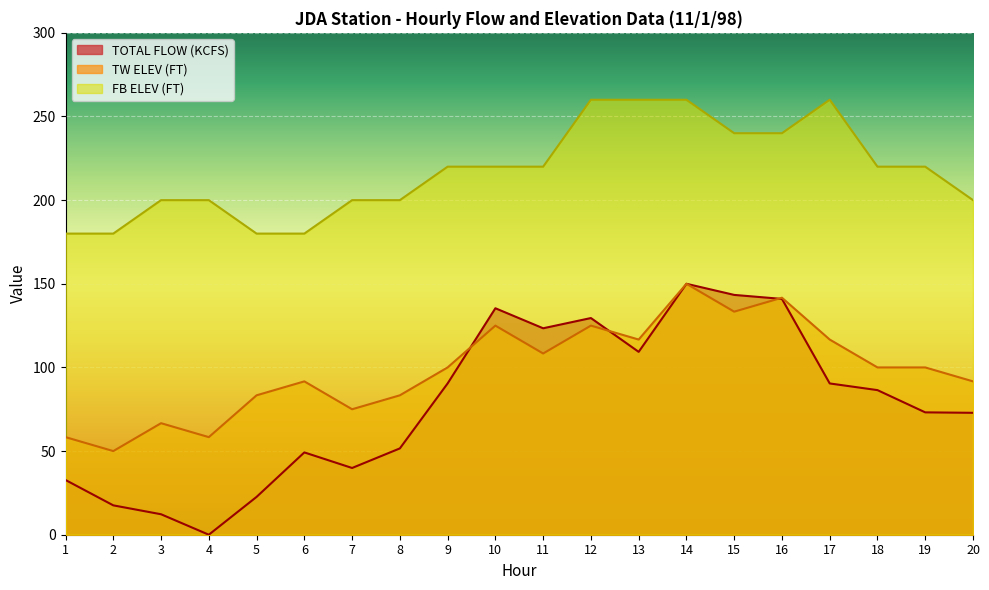

Where does the TOTAL FLOW (KCFS) series first go above 86?

9